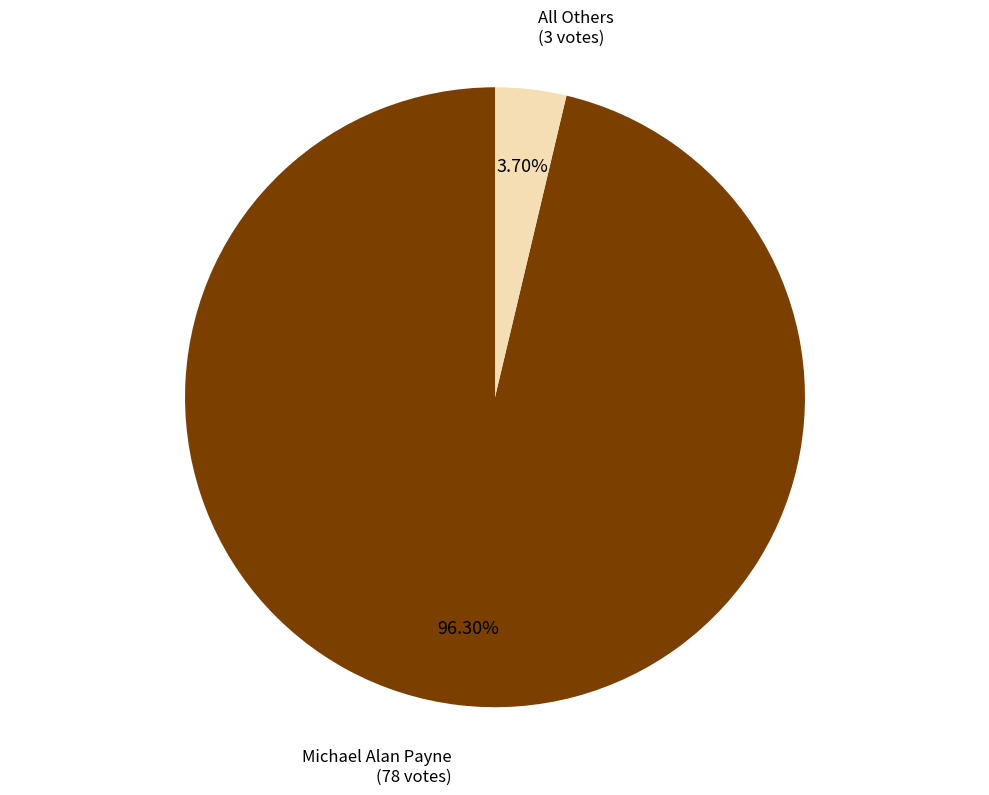

Which slice represents more than half of the pie?

Michael Alan Payne